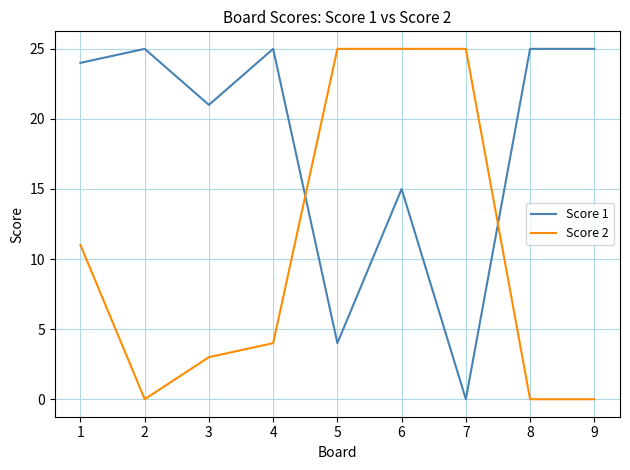

How many Score 2 values are between 0 and 25?

9